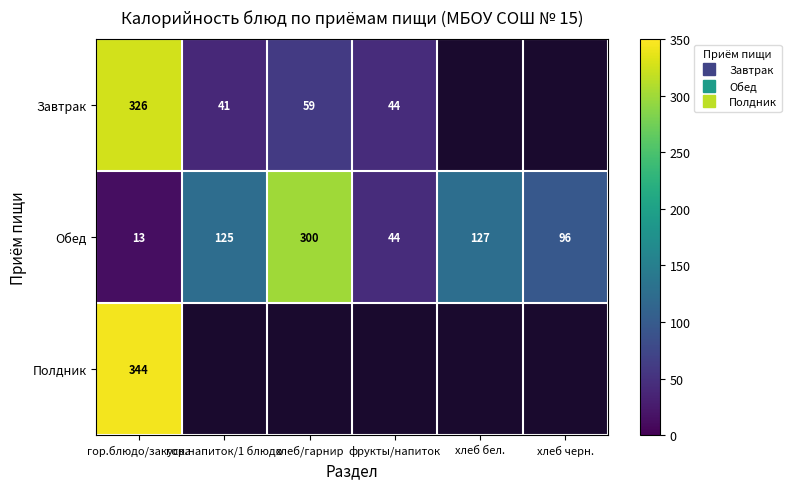

Is it true that Завтрак equals 69.1 at гор.напиток/1 блюдо?

False